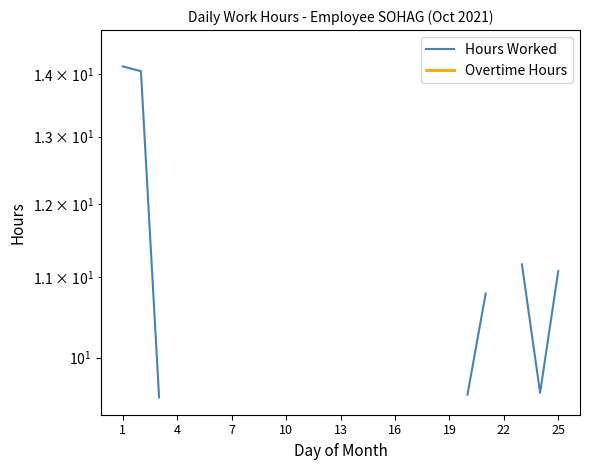

Rank the series by their maximum value, from highest to lowest.

Hours Worked, Overtime Hours